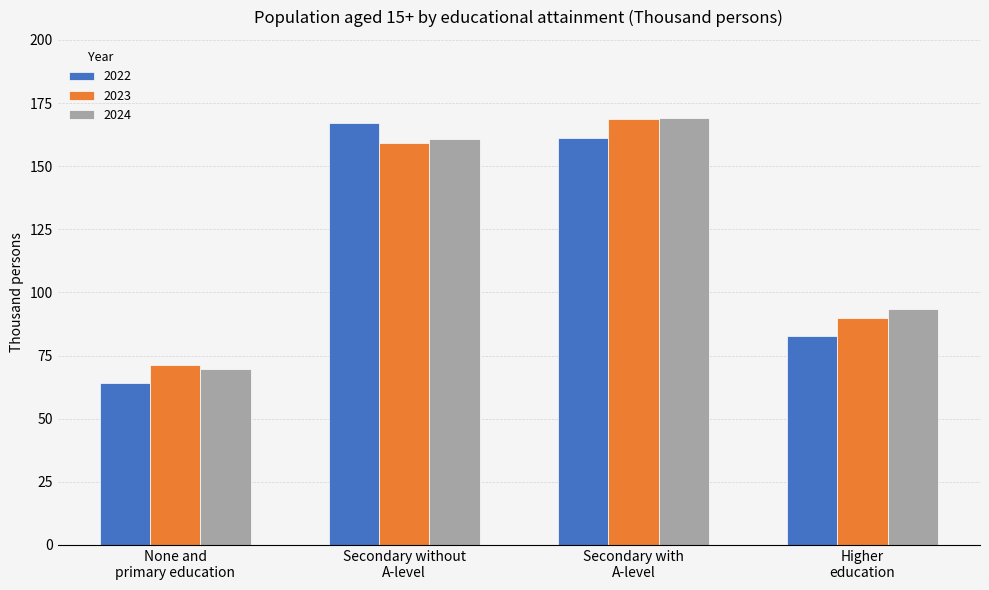

Reading left to right, what are all the values shown in this chart?

2022: 64.0	167.2	161.2	82.6
2023: 71.1	159.1	168.5	89.7
2024: 69.7	160.9	168.9	93.4